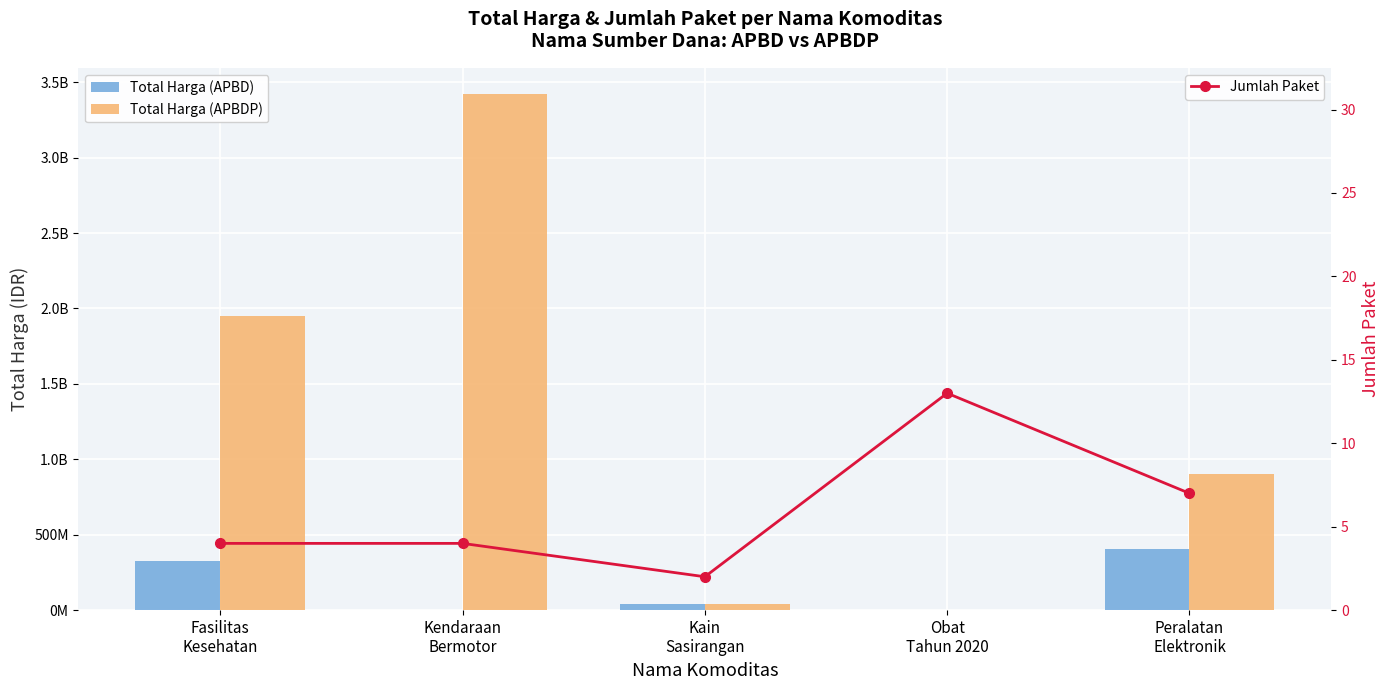

Reading right to left, list all the values displayed in this chart.

Total Harga (APBD): Peralatan
Elektronik=407696000	Obat
Tahun 2020=0	Kain
Sasirangan=38075000	Kendaraan
Bermotor=0	Fasilitas
Kesehatan=327439245
Total Harga (APBDP): Peralatan
Elektronik=903524800	Obat
Tahun 2020=0	Kain
Sasirangan=38075000	Kendaraan
Bermotor=3424562000	Fasilitas
Kesehatan=1953197940
Jumlah Paket: Peralatan
Elektronik=7	Obat
Tahun 2020=13	Kain
Sasirangan=2	Kendaraan
Bermotor=4	Fasilitas
Kesehatan=4